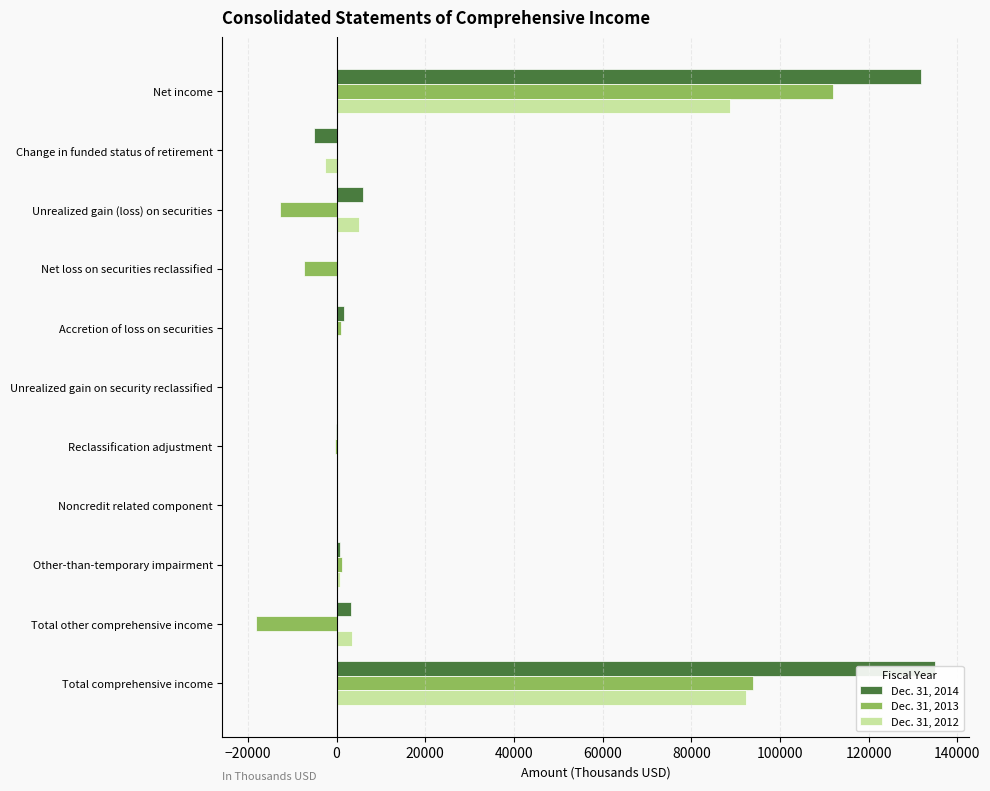

How many bars are there in total?

33